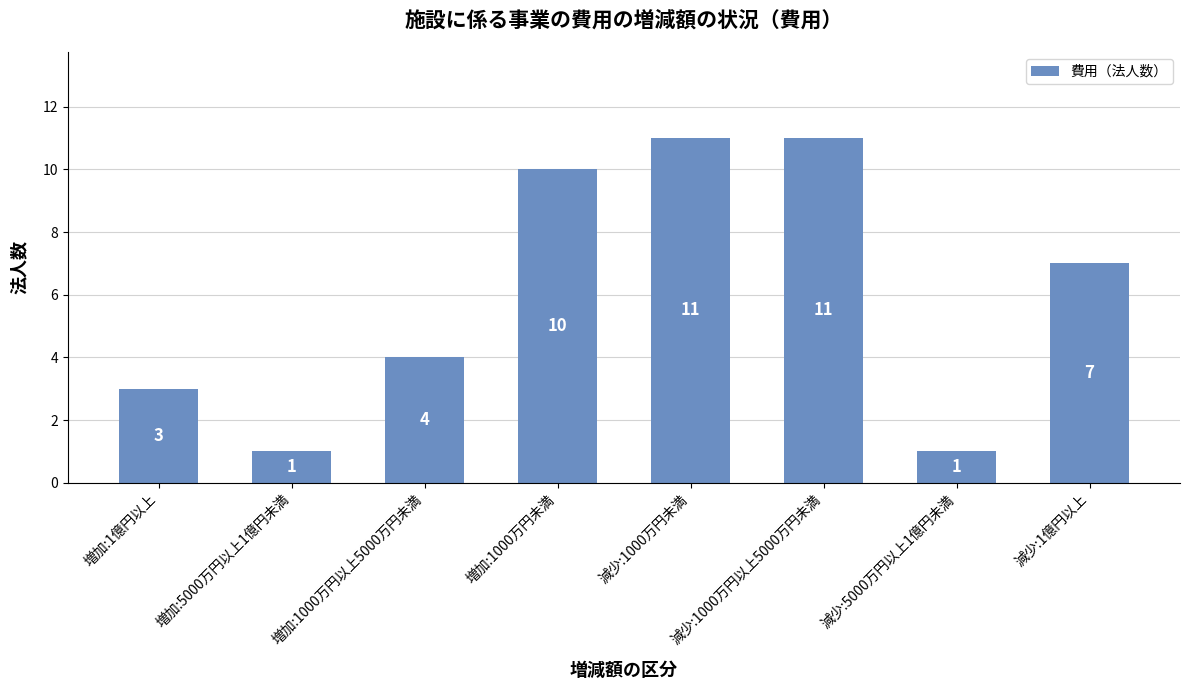

What is the sum of all values?

48